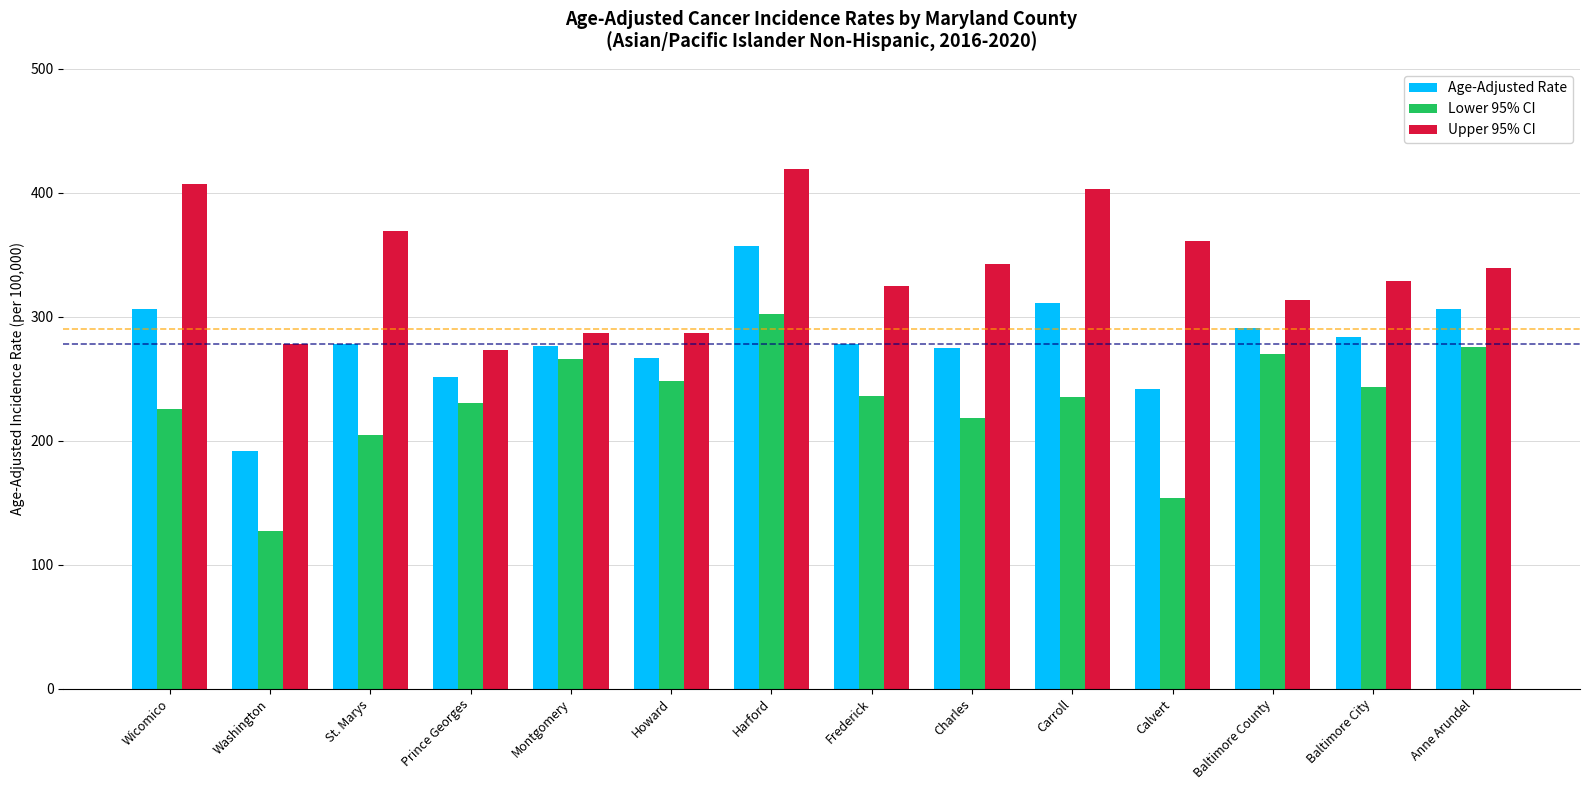

What is the sum of the Lower 95% CI values at Anne Arundel and Baltimore County?

545.8